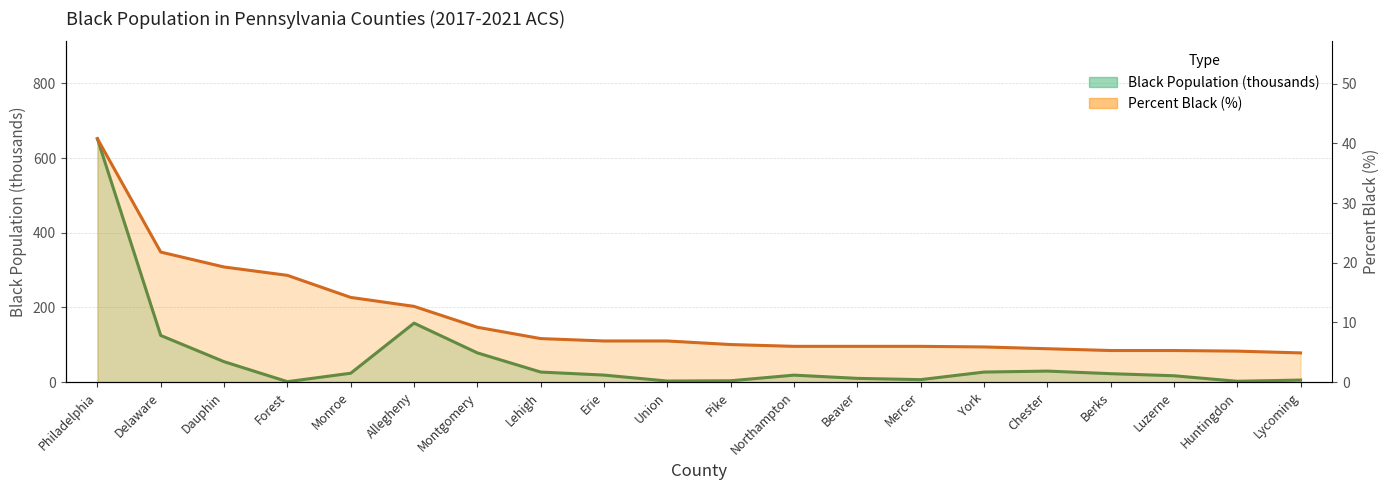

Rank the categories by Black Population (People) value from highest to lowest.

Philadelphia, Allegheny, Delaware, Montgomery, Dauphin, Chester, Lehigh, York, Monroe, Berks, Erie, Northampton, Luzerne, Beaver, Mercer, Lycoming, Pike, Union, Huntingdon, Forest